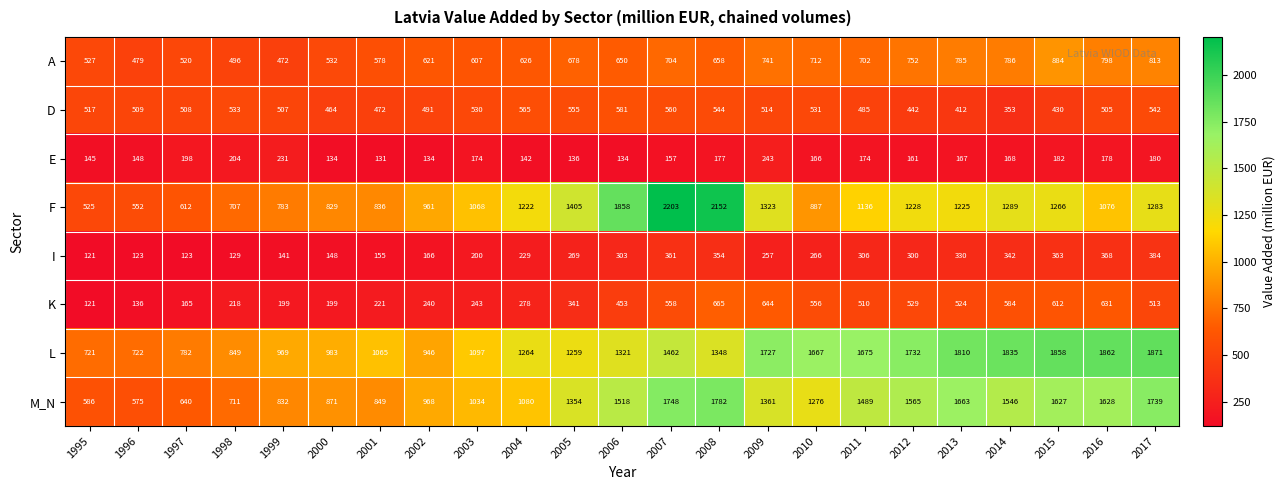

Which category has the lowest value in the A series?

1999